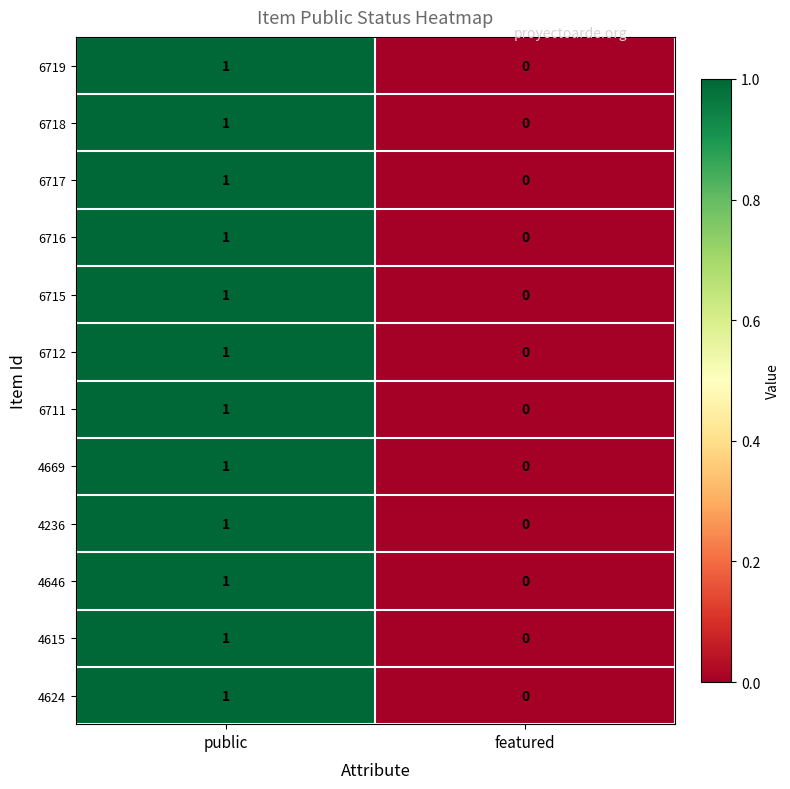

How many data points does each series have?

2